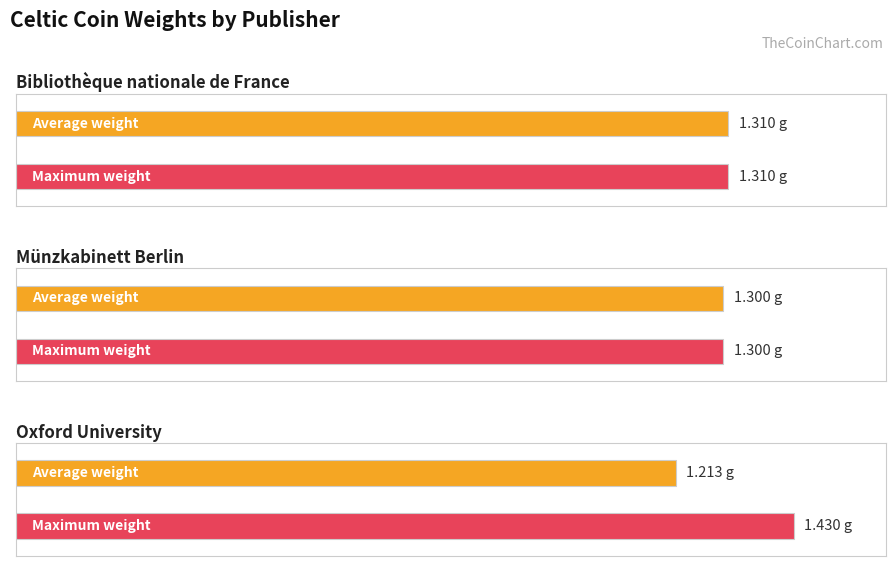

Rank the series by their maximum value, from highest to lowest.

Max weight, Average weight